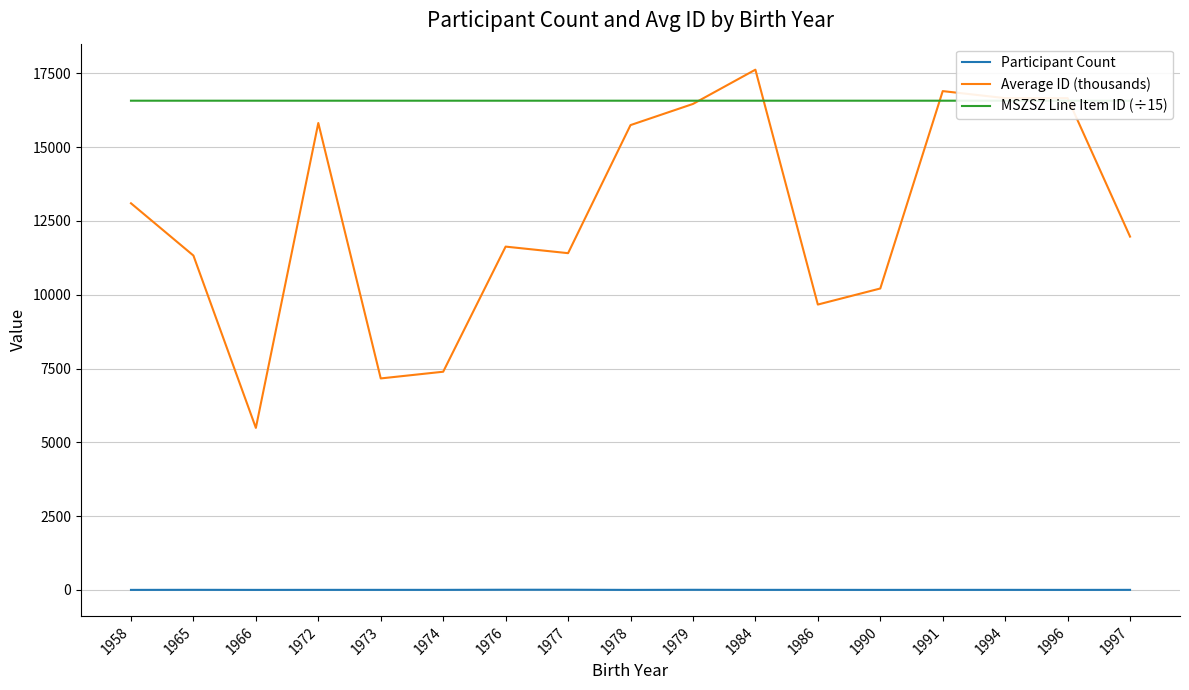

True or false: Participant Count has more than 1 interior local peaks.

True